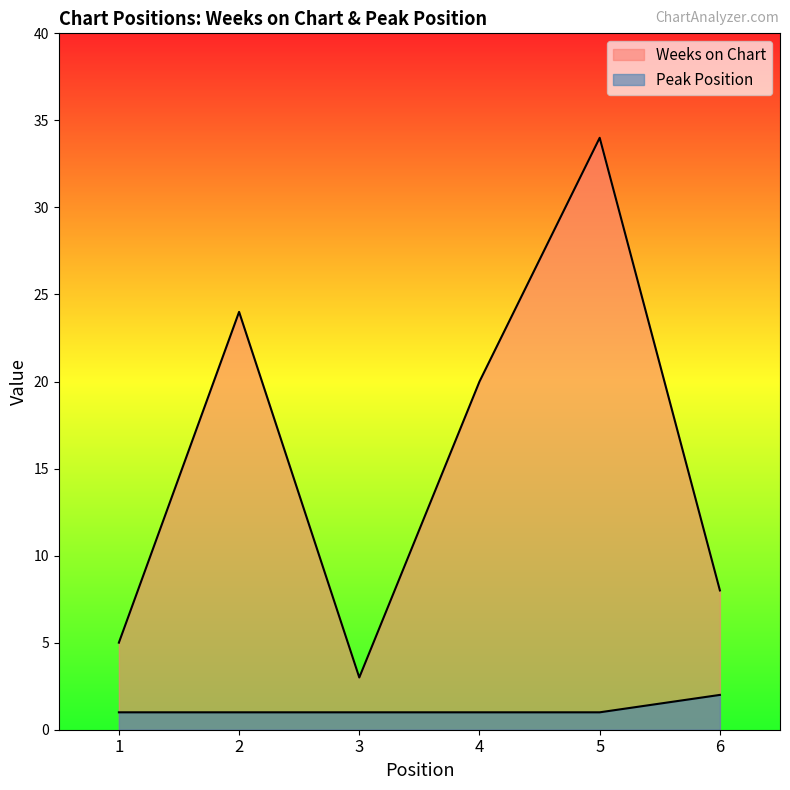

Between 1 and 4, which is larger?

4